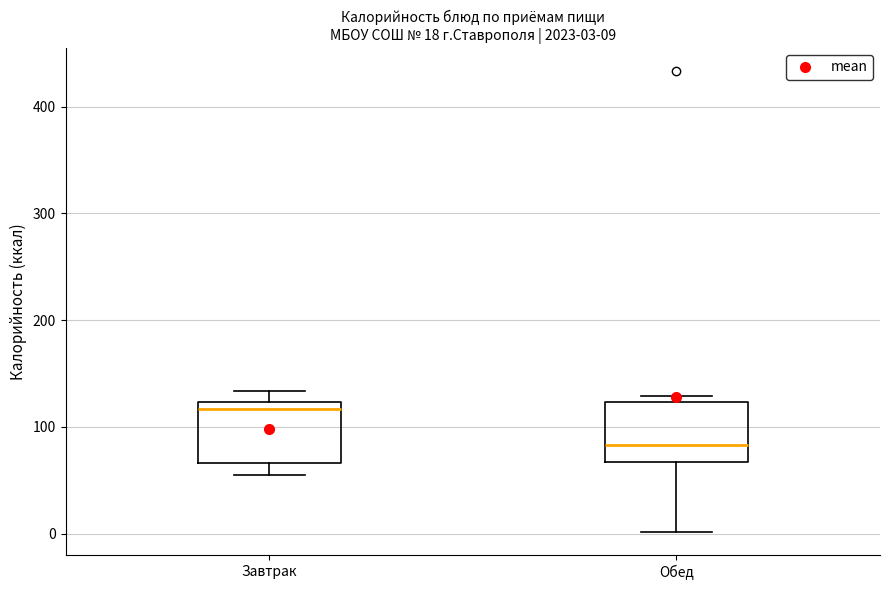

Which box's median line is the lowest?

Обед